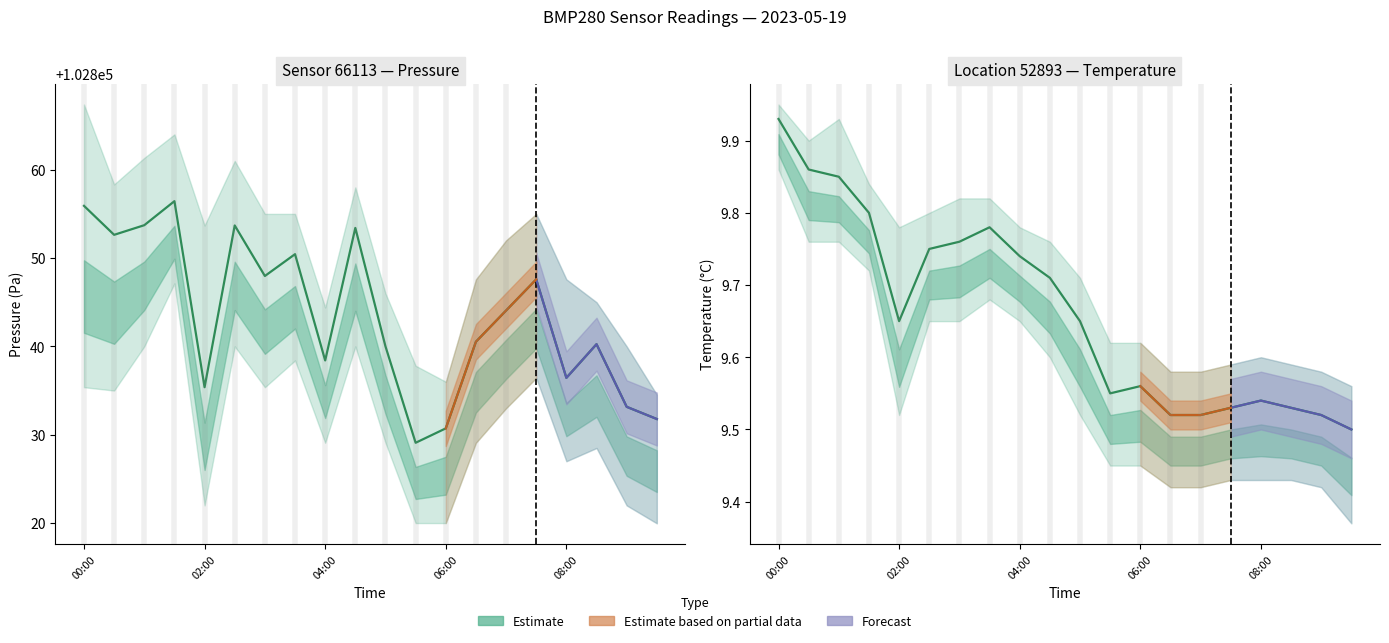

What is the difference between the maximum and second lowest values?

0.4